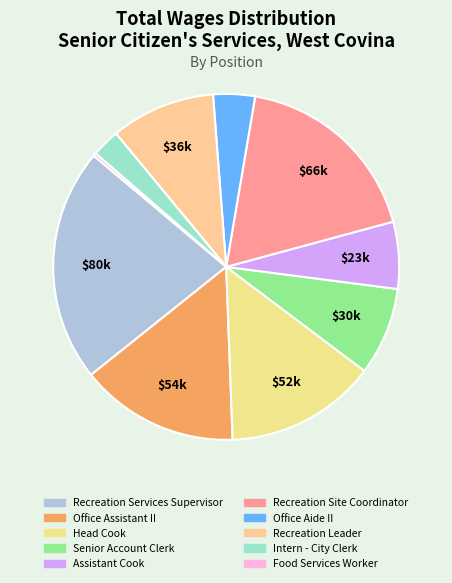

What percentage do Head Cook and Senior Account Clerk together represent?

22.4%